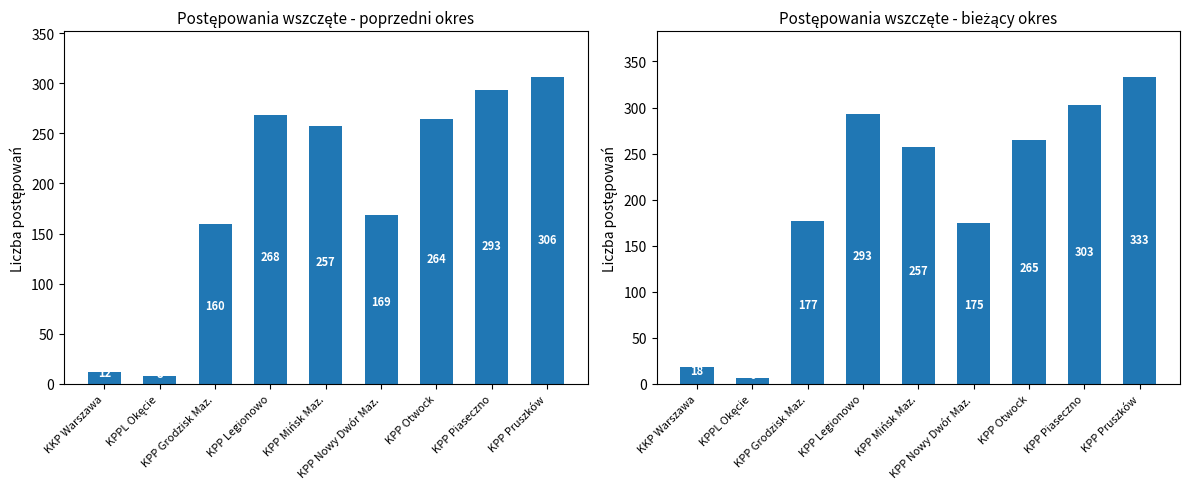

Where is Postępowania wszczęte (bieżący) nearest to the value 169?

KPP Nowy Dwór Maz.